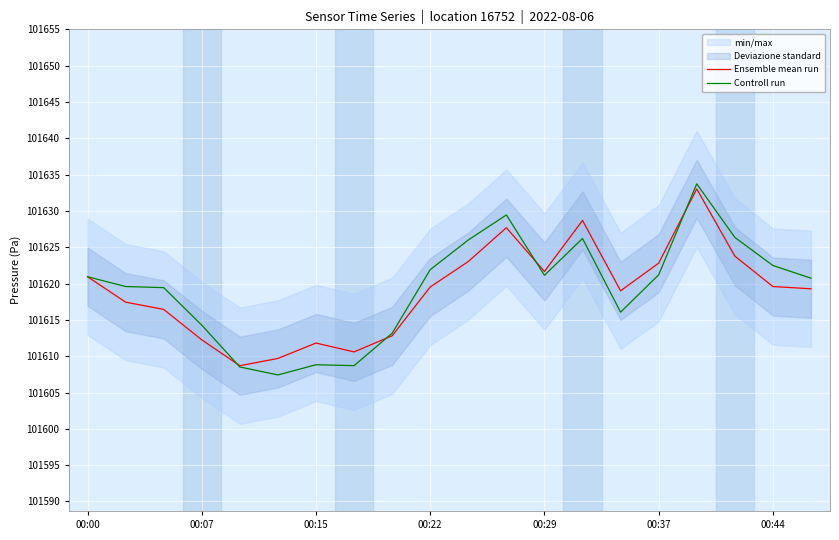

Does the chart display data point markers on the line(s)?

No